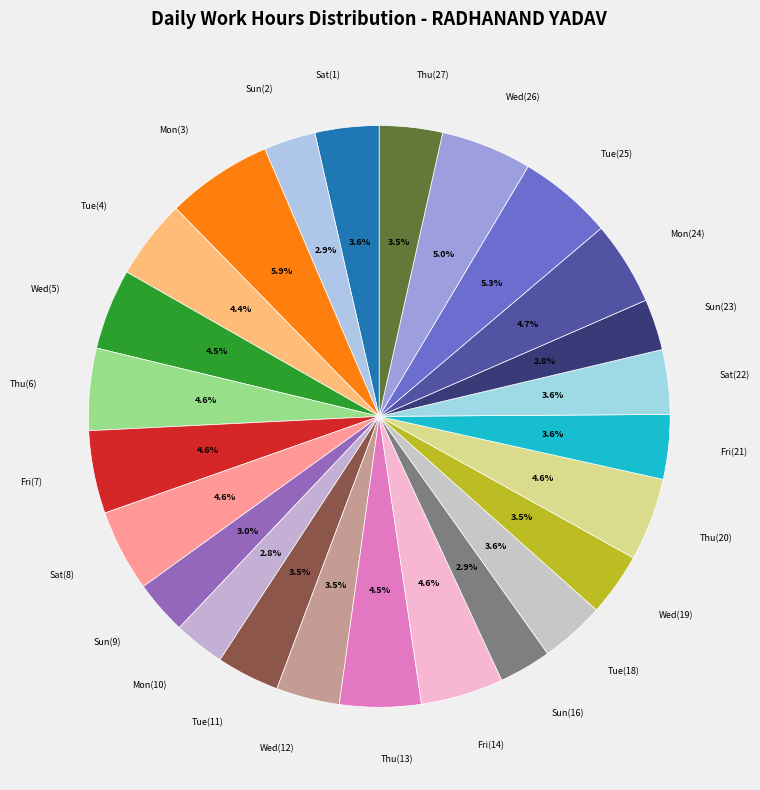

What percentage is NOT represented by Tue(4)?

95.6%